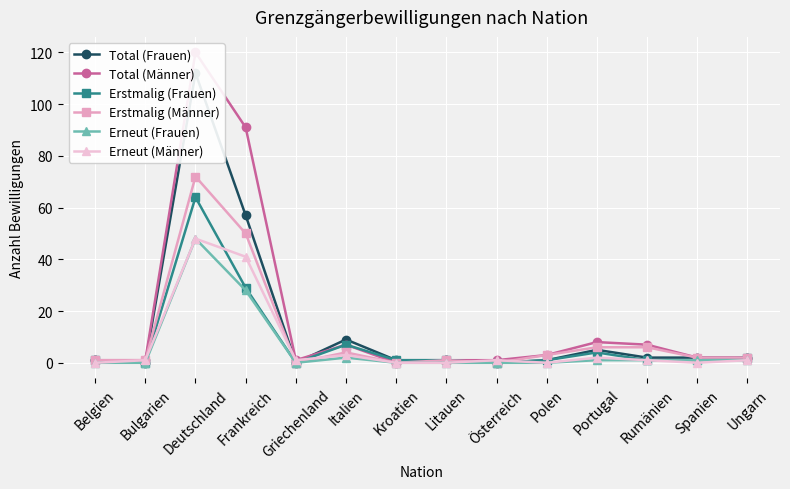

How many values in Erstmalig (Männer) are above zero?

11